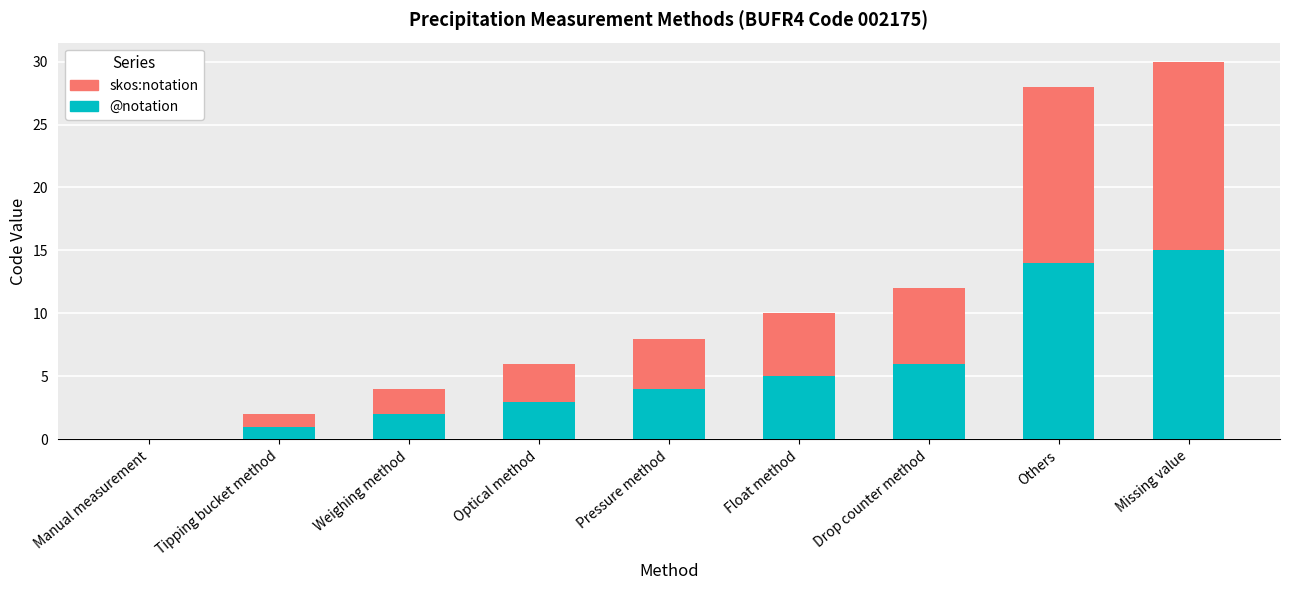

At which label does @notation reach its peak?

Missing value